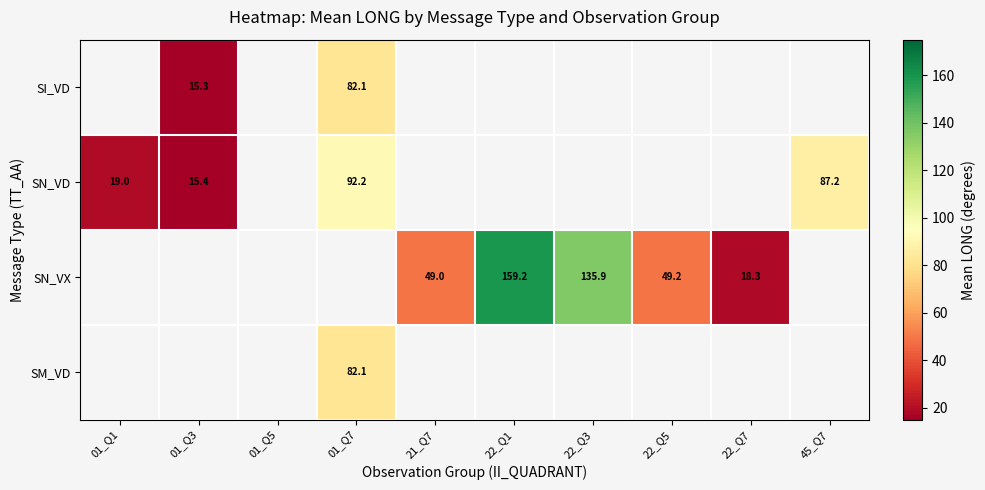

What is the greatest value displayed?

159.2